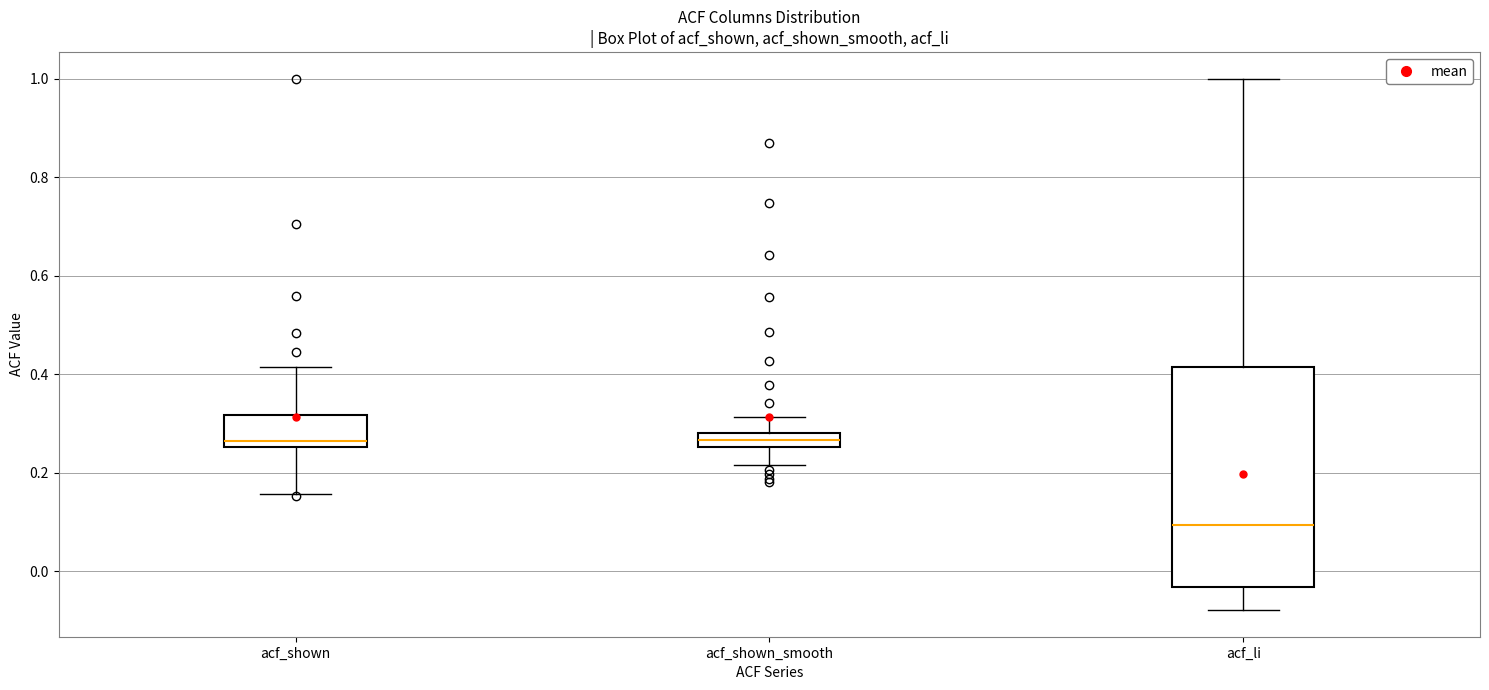

Comparing the boxes themselves (not the whiskers), which one is the tallest?

acf_li